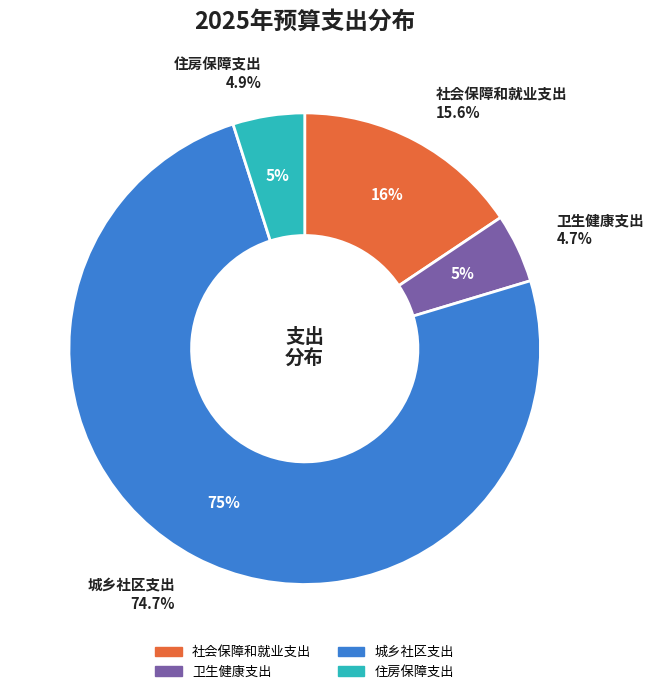

To the nearest percent, what is the difference between the largest and smallest slice percentages?

70%